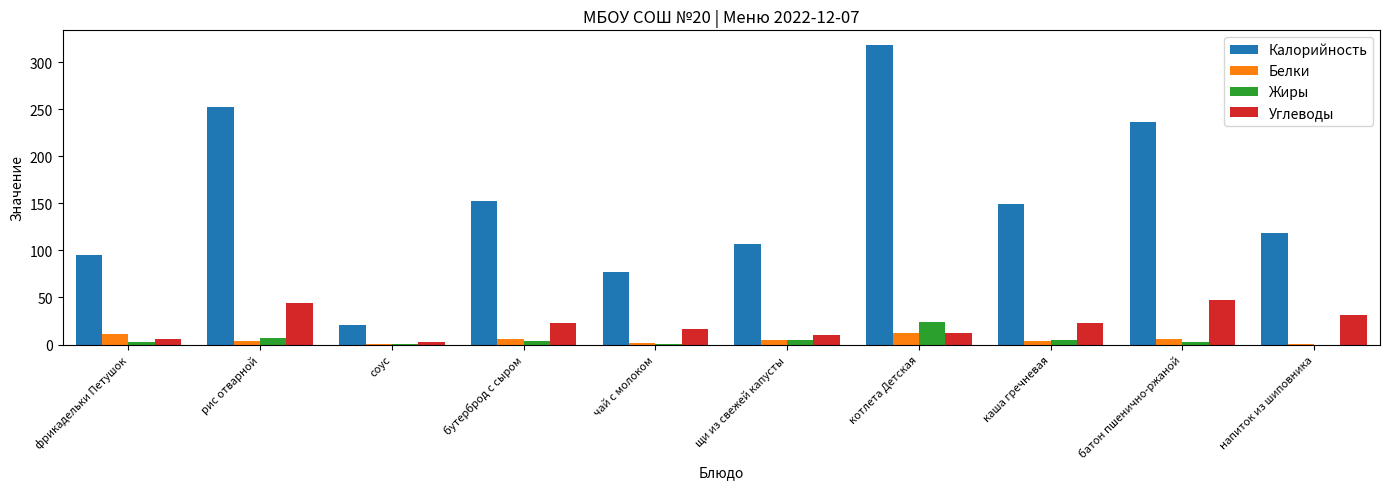

What is the sum of all Углеводы values?

215.0